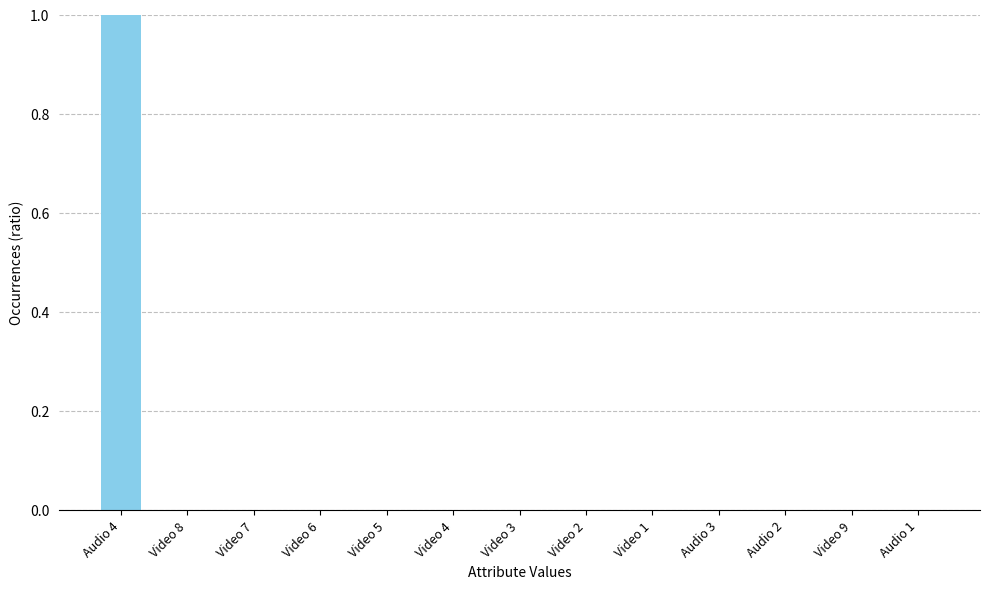

Which category has the highest value across all series?

Audio 4